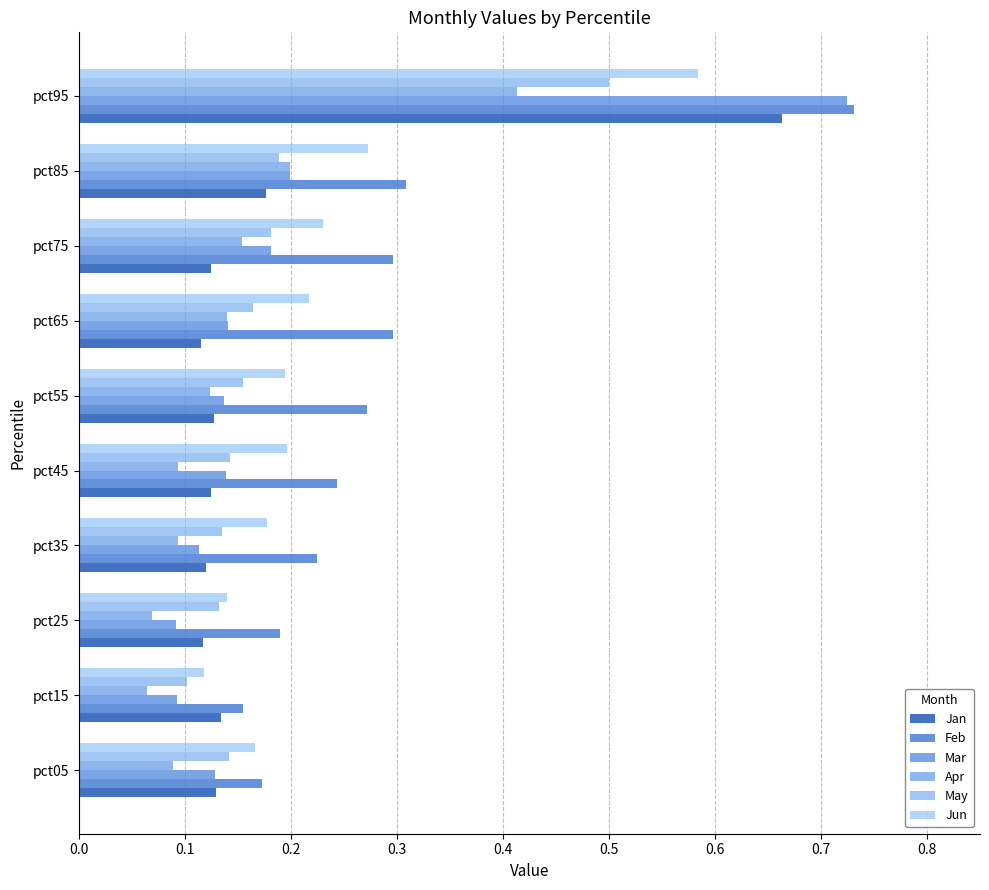

Which series has the largest total across all categories?

Feb